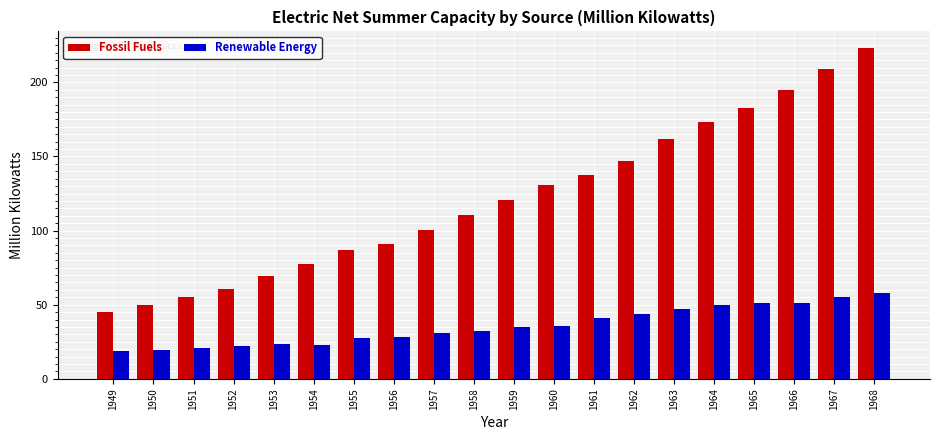

True or false: Renewable Energy has a value of 7.2 at 1952.

False